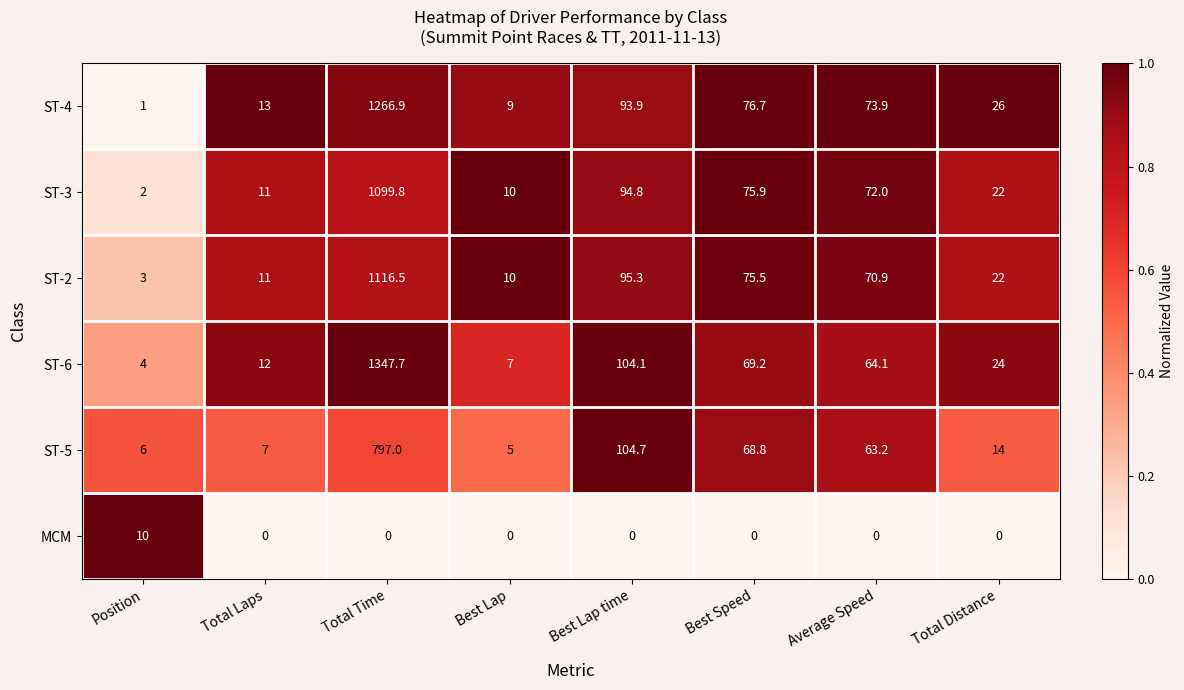

What is the difference between the second highest and minimum values in the ST-3 series?

92.8